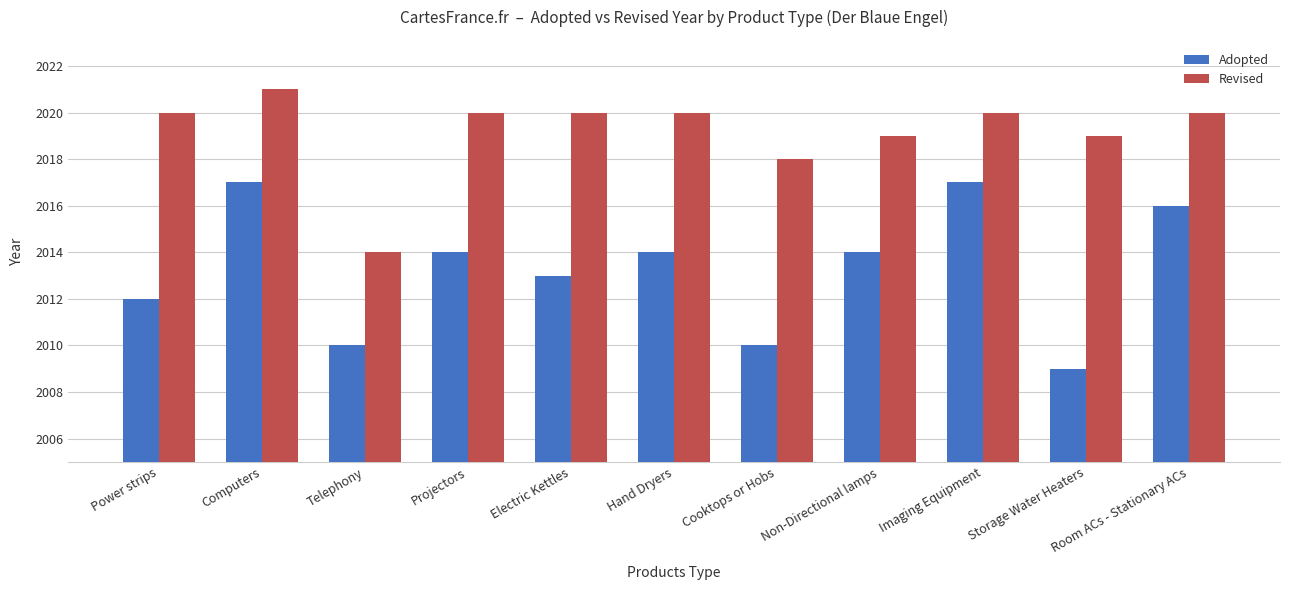

How many data points does each series have?

11